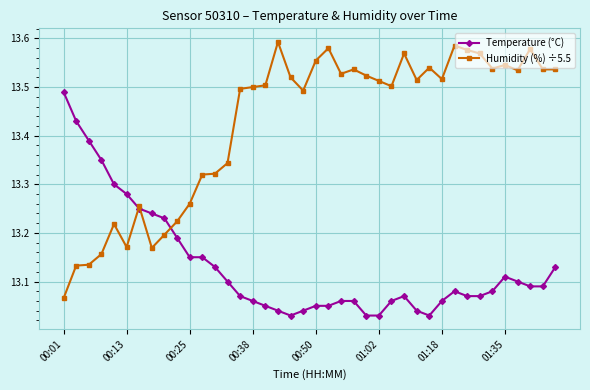

Which series has the widest spread of values?

Humidity (%) ÷5.5